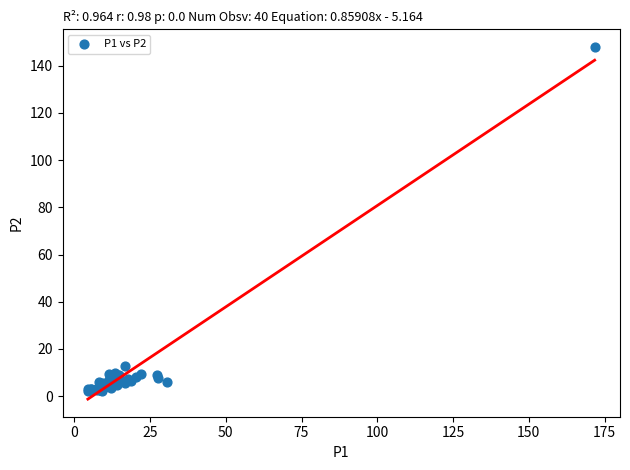

What Y value in the scatter plot is closest to 75?

12.7